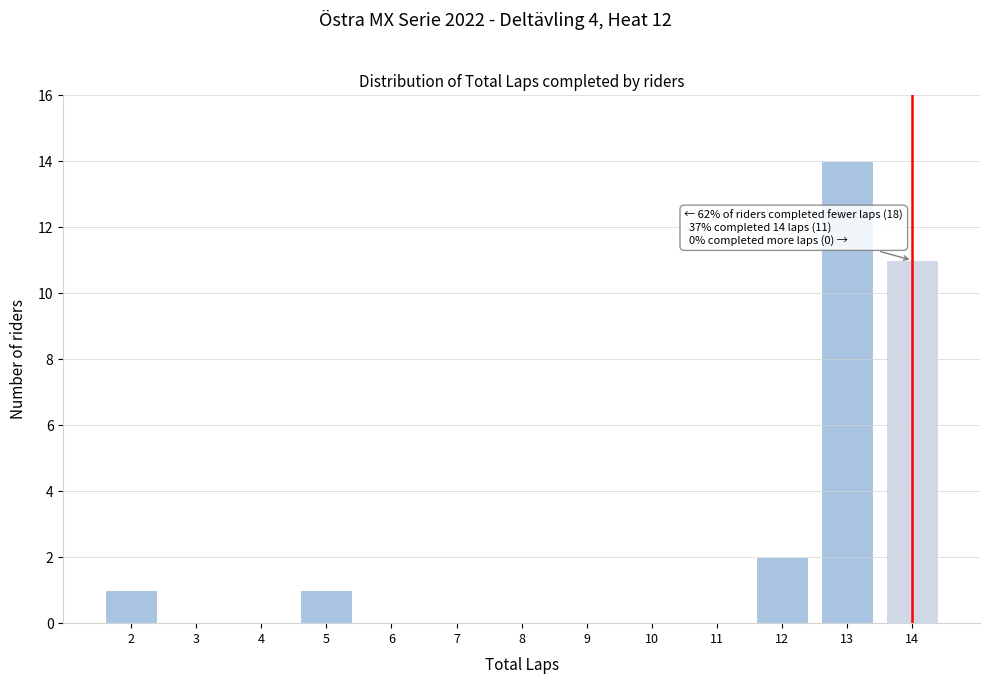

Reading left to right, transcribe all the data shown in this chart.

2=1	3=0	4=0	5=1	6=0	7=0	8=0	9=0	10=0	11=0	12=2	13=14	14=11